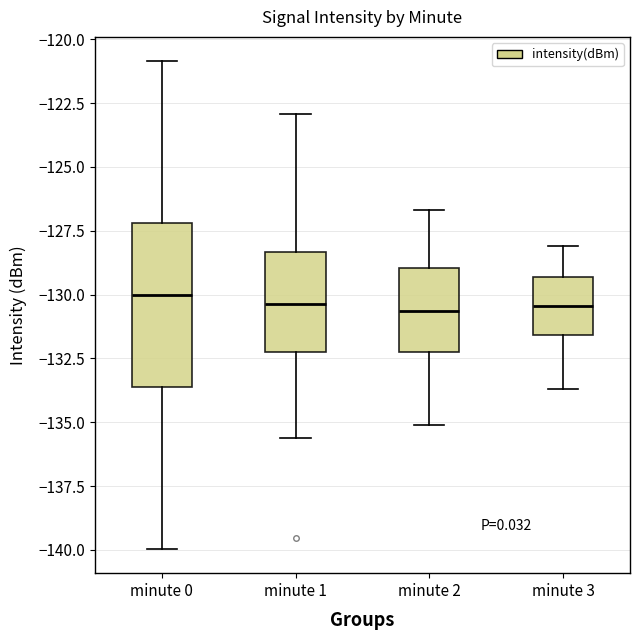

Reading left to right, transcribe this box plot: for each box, give where its median line is, the range the box spans, and where its two whiskers end, as read against the y-axis. The values are not printed on the chart, so give them approximately, as read against the axis.

minute 0: median -130.0, box -133.5 to -127.0, whiskers -140.0 to -121.0
minute 1: median -130.5, box -132.0 to -128.5, whiskers -135.5 to -123.0
minute 2: median -130.5, box -132.0 to -129.0, whiskers -135.0 to -126.5
minute 3: median -130.5, box -131.5 to -129.5, whiskers -133.5 to -128.0